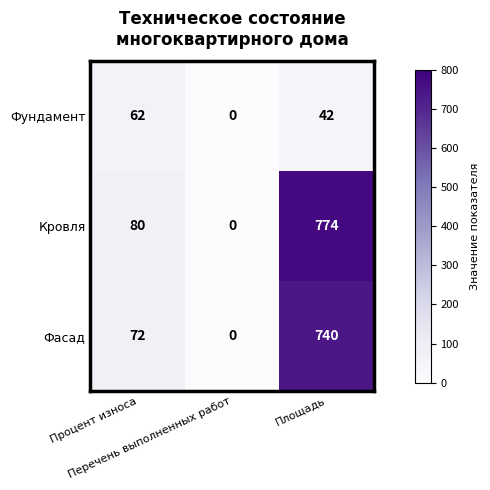

How many Кровля values are between 0 and 774?

3